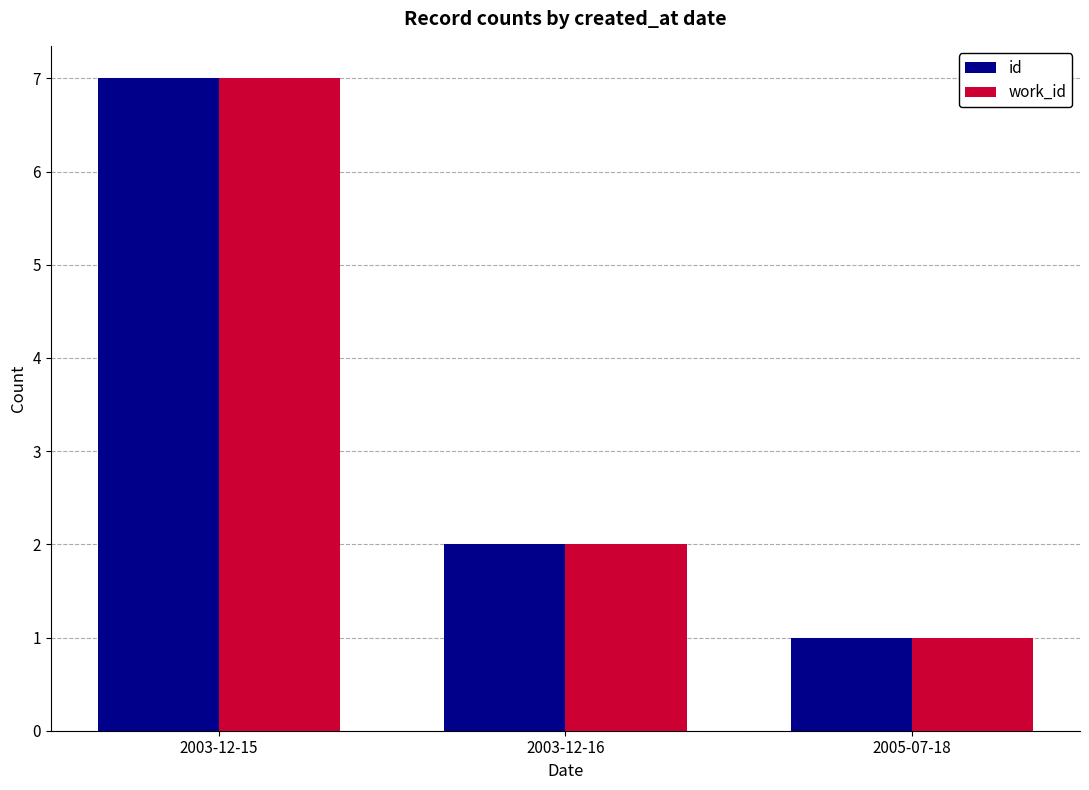

Reading left to right, what are all the values shown in this chart?

id: 7	2	1
work_id: 7	2	1